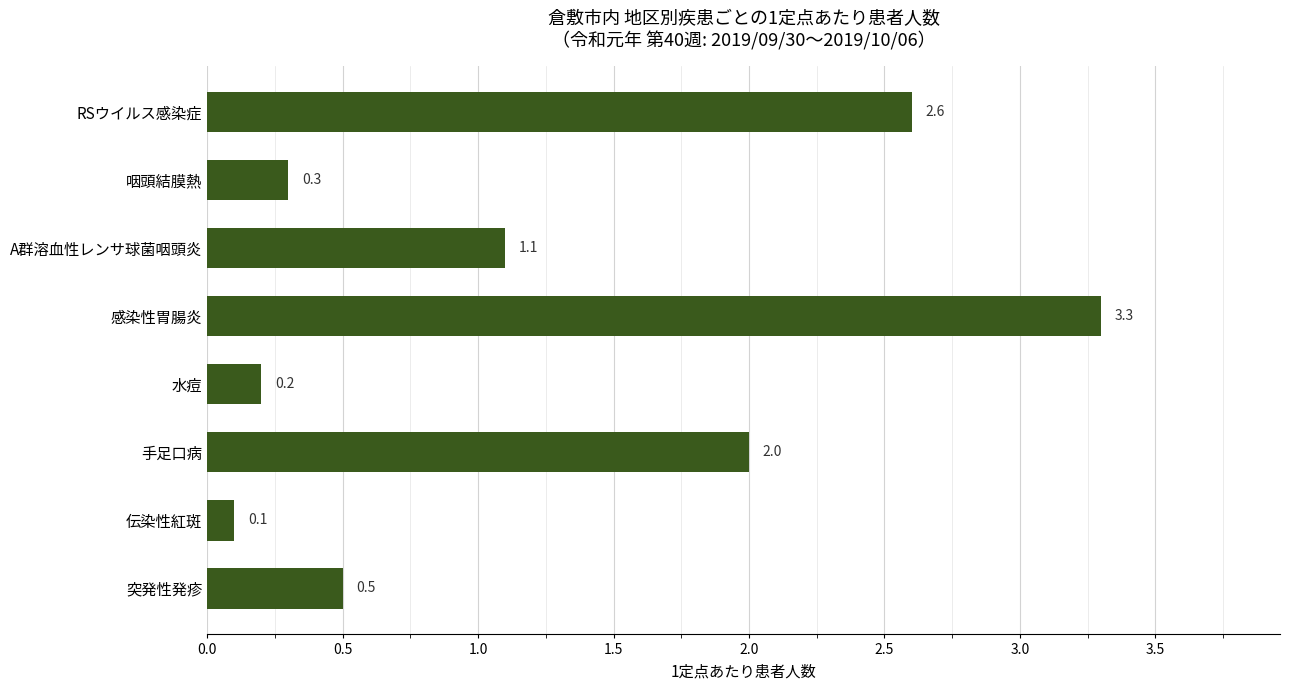

True or false: the data shows 2.0 at 手足口病.

True